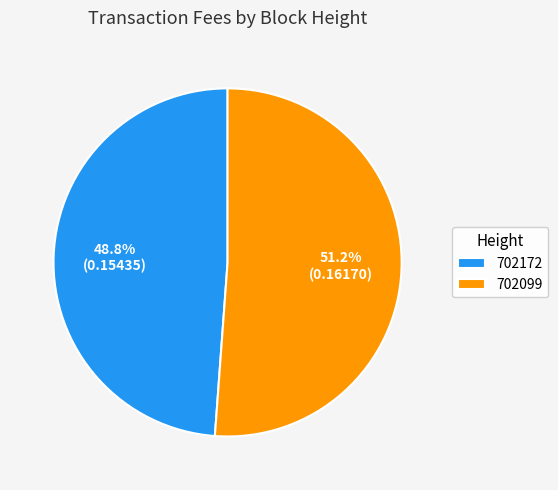

To the nearest percent, what is the combined percentage of 702172 and 702099?

100%